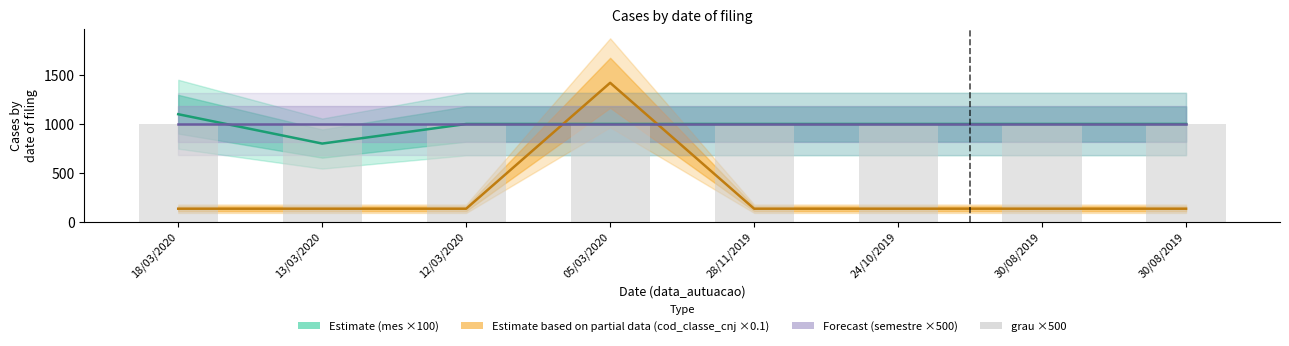

Reading left to right, list all the values displayed in this chart.

Estimate (mes ×100): 18/03/2020=1100.0	13/03/2020=800.0	12/03/2020=1000.0	05/03/2020=1000.0	28/11/2019=1000.0	24/10/2019=1000.0	30/08/2019=1000.0	30/08/2019=1000.0
Estimate based on partial data (cod_classe_cnj ×0.1): 18/03/2020=134.3	13/03/2020=134.3	12/03/2020=134.3	05/03/2020=1420.9	28/11/2019=134.3	24/10/2019=134.3	30/08/2019=134.3	30/08/2019=134.3
Forecast (semestre ×500): 18/03/2020=1000.0	13/03/2020=1000.0	12/03/2020=1000.0	05/03/2020=1000.0	28/11/2019=1000.0	24/10/2019=1000.0	30/08/2019=1000.0	30/08/2019=1000.0
grau ×500: 18/03/2020=1000.0	13/03/2020=1000.0	12/03/2020=1000.0	05/03/2020=1000.0	28/11/2019=1000.0	24/10/2019=1000.0	30/08/2019=1000.0	30/08/2019=1000.0